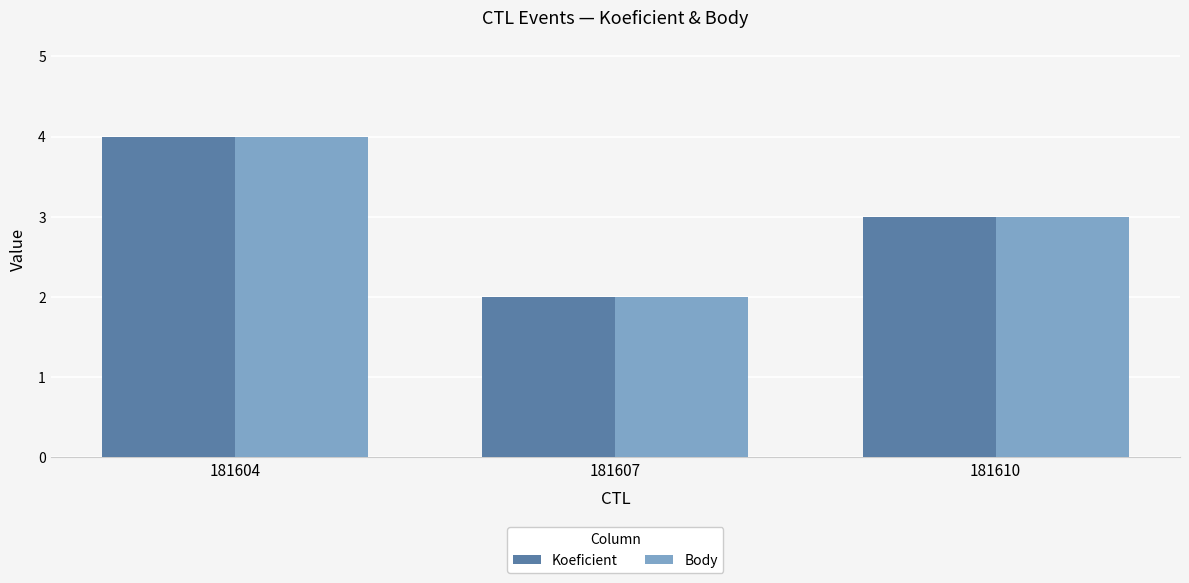

What is the average value of the Body series?

3